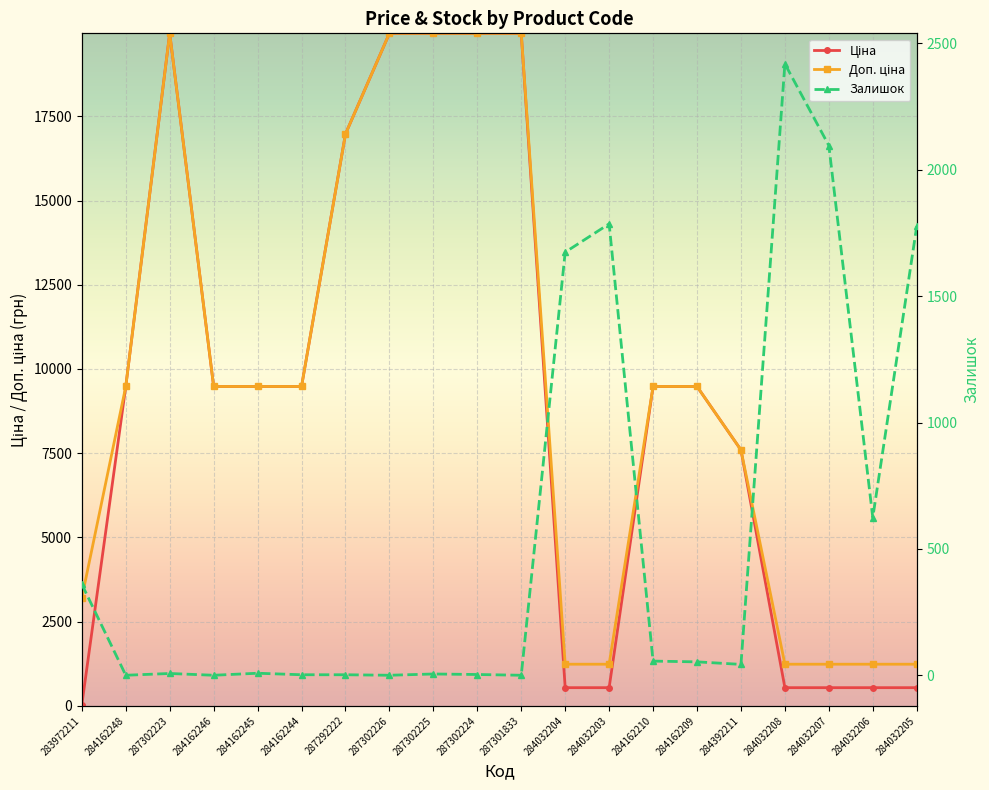

In Ціна, how many points are higher than both neighbors (excluding endpoints)?

1